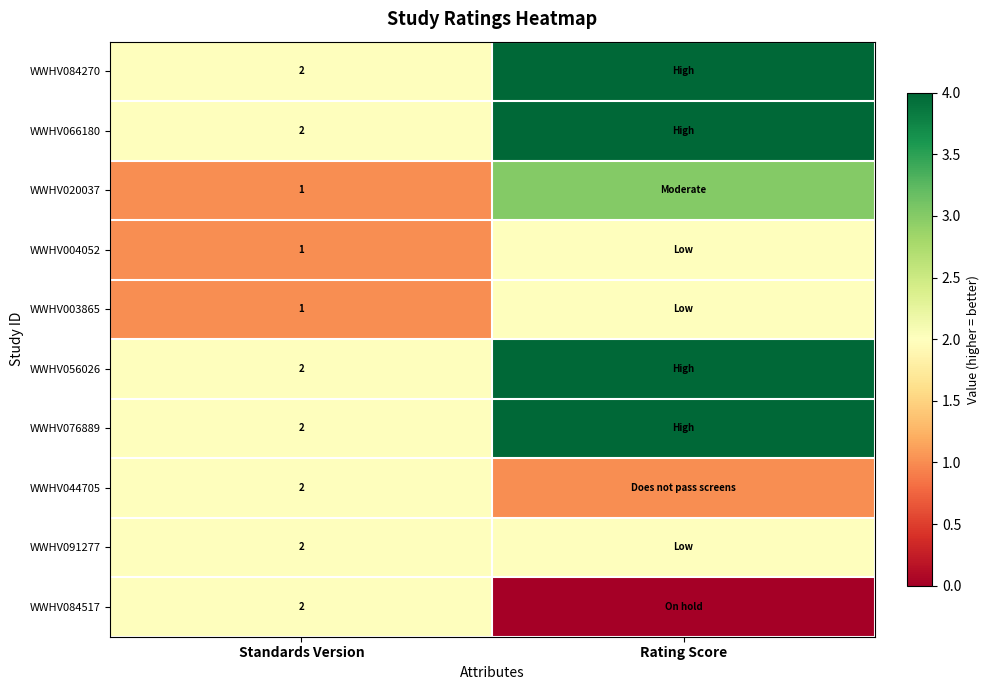

How many data points does each series have?

2